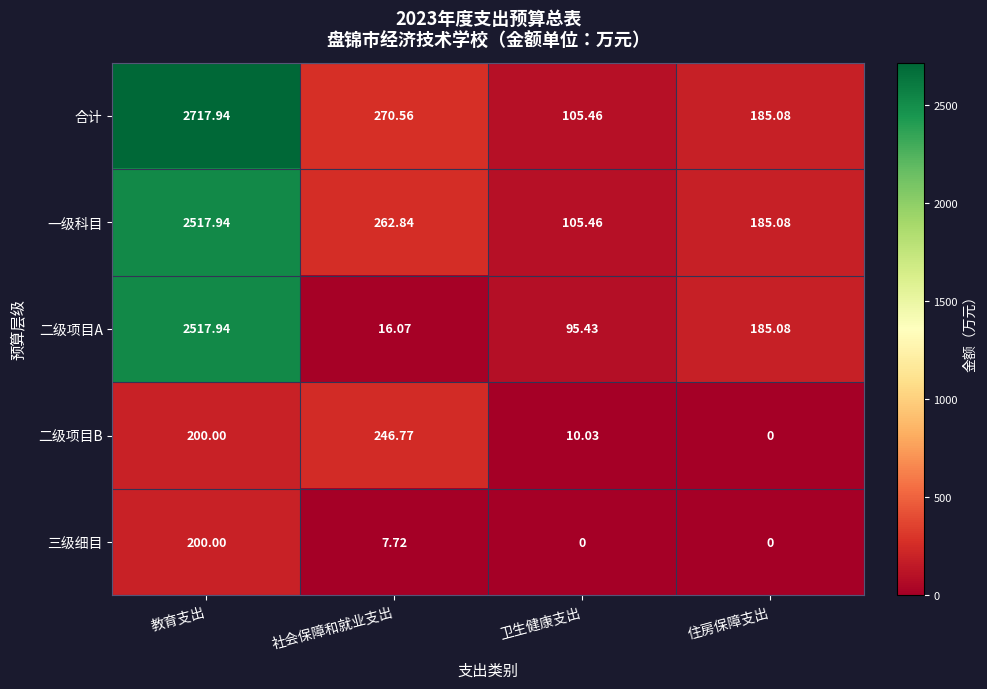

Which series has the largest range (max minus min)?

合计